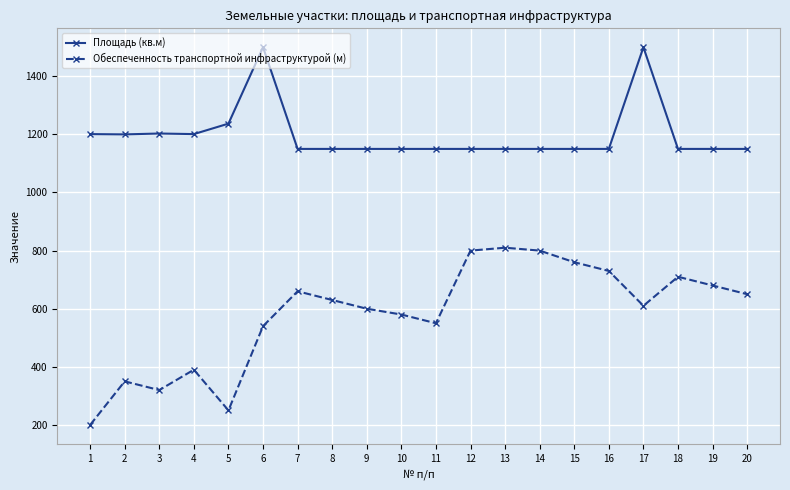

The Площадь (кв.м) series shows 1500 at 6. True or false?

True